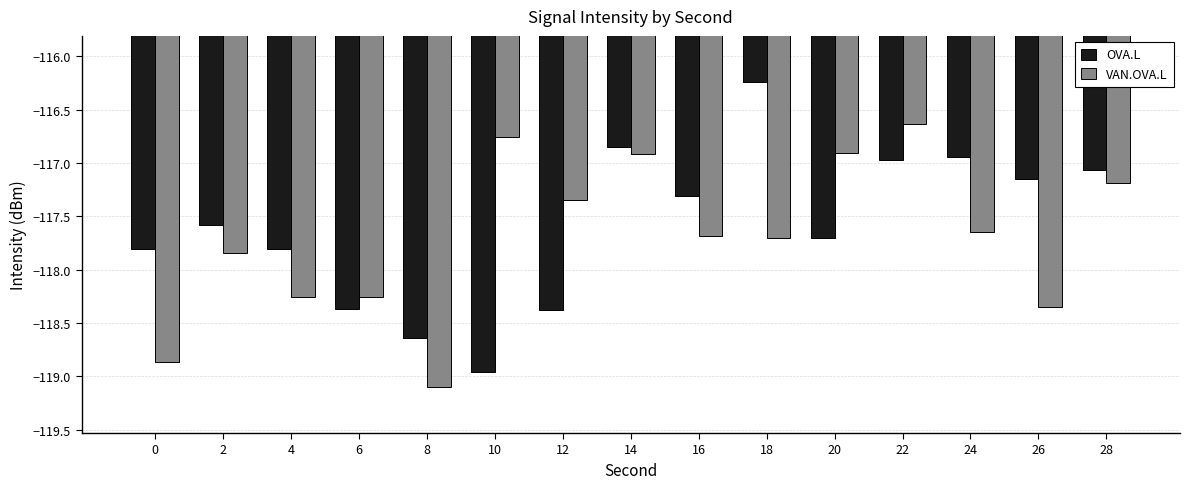

How many bars are there in each group?

2